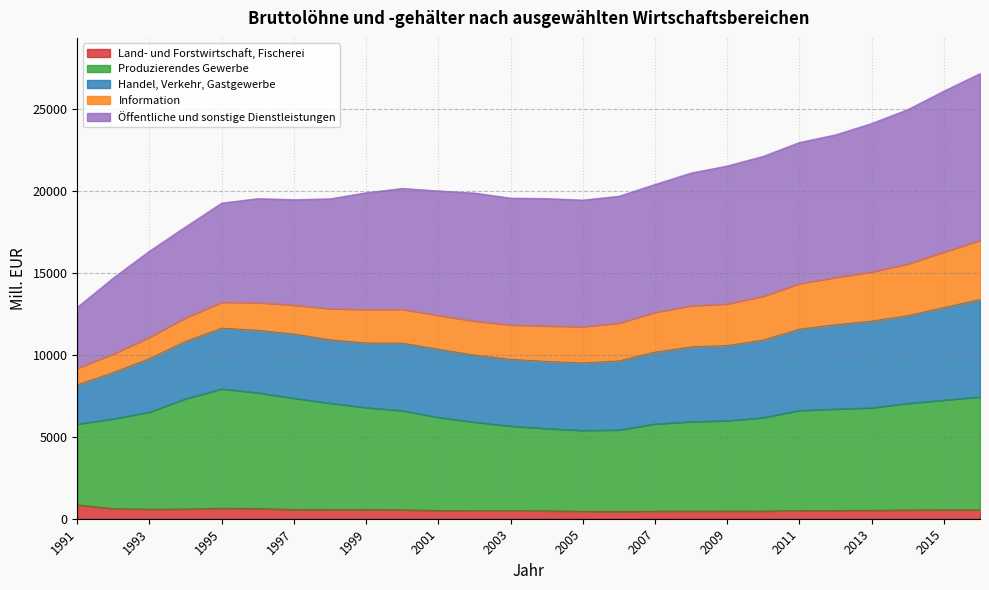

At which category is the sum across all series the highest?

2016